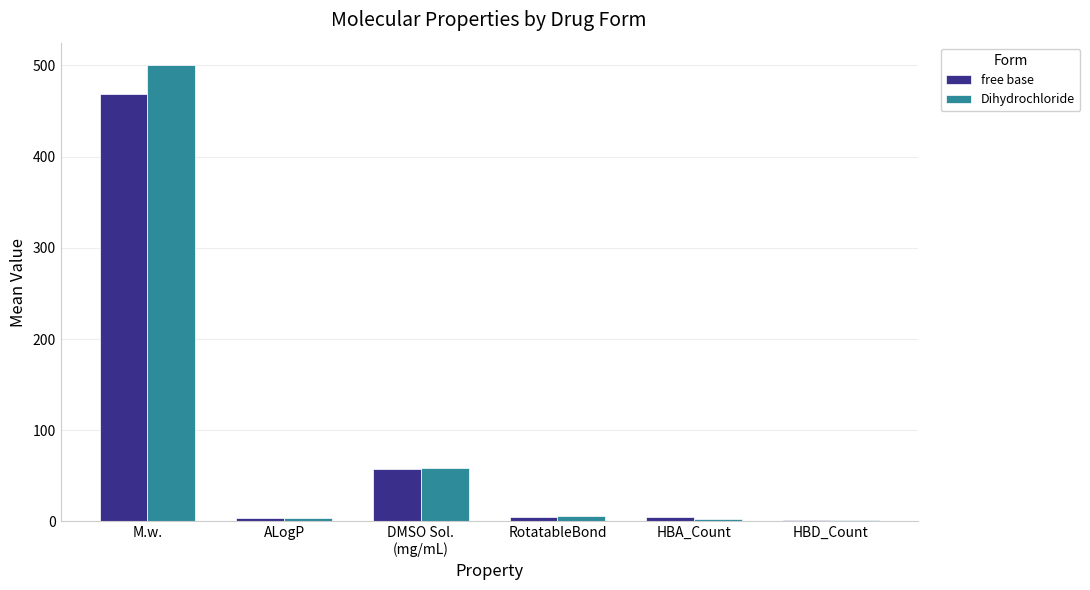

Which series has the largest range (max minus min)?

Dihydrochloride